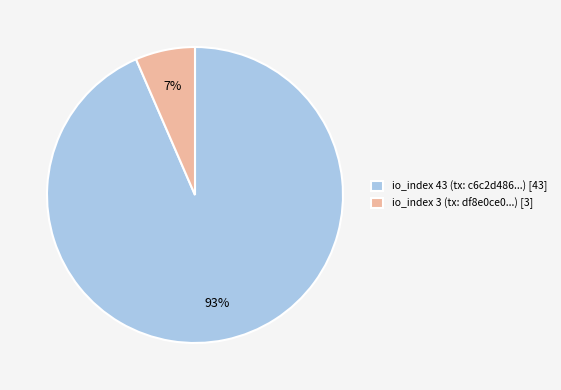

To the nearest percent, what is the average slice percentage?

50%